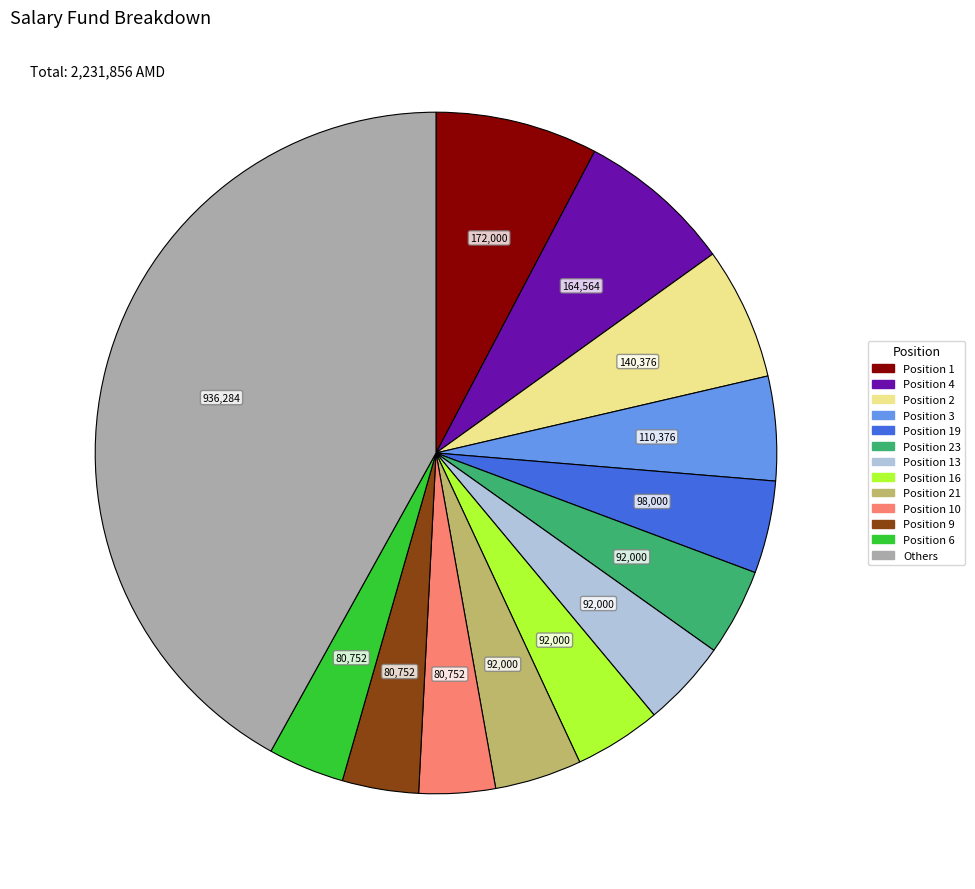

Is there a majority slice in this chart?

No